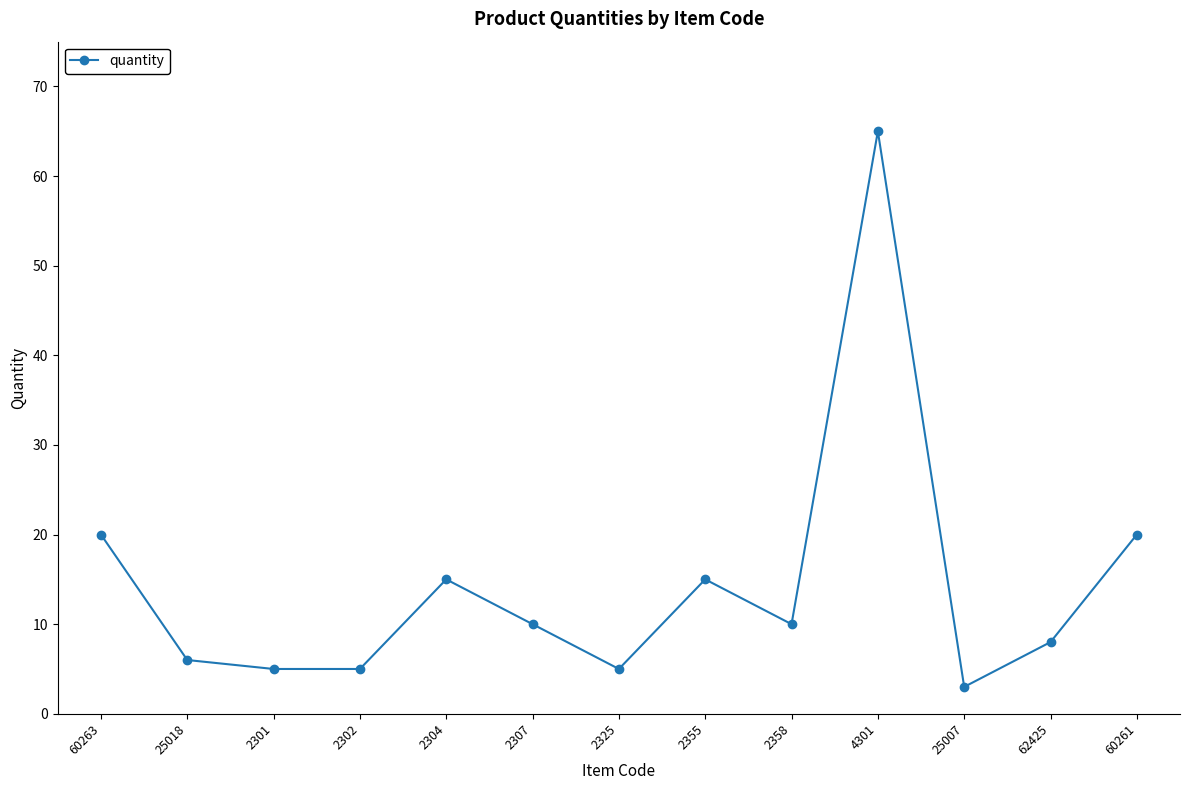

How many distinct data groups are displayed?

1